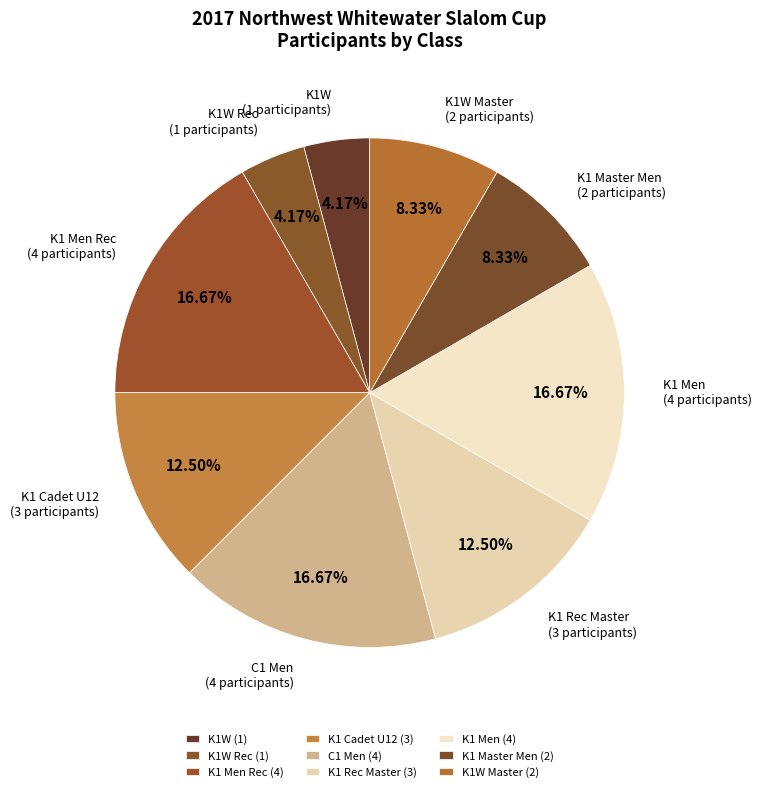

How many segments does this pie chart have?

9